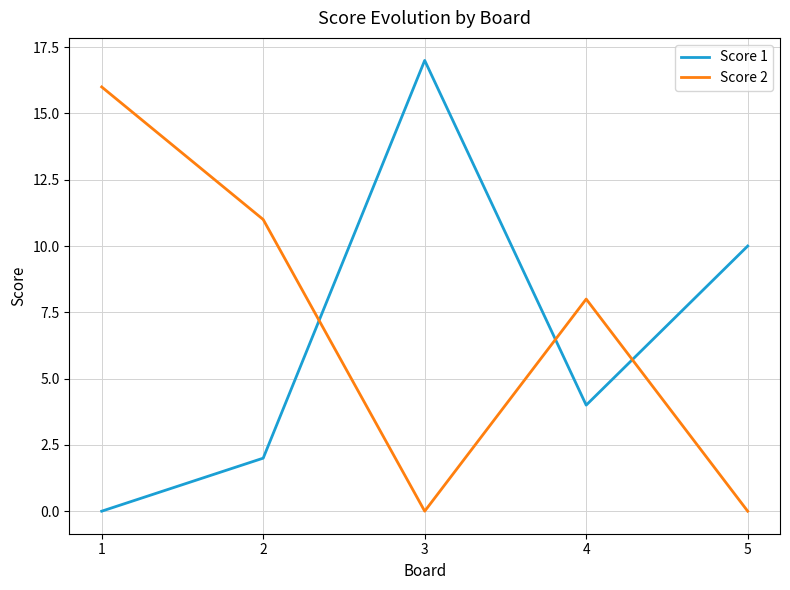

Is this an area chart (filled region under the line)?

No